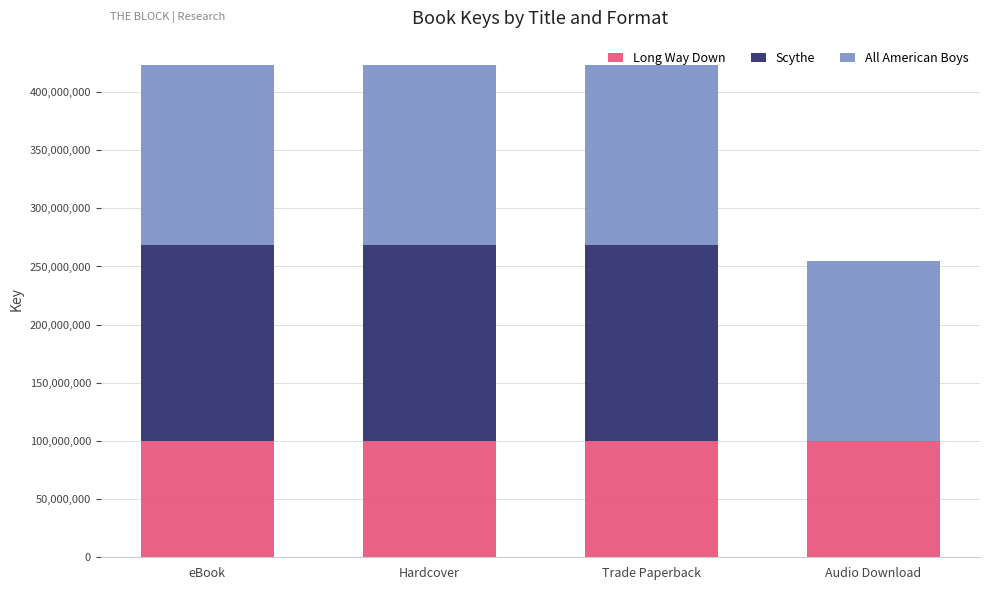

What is the maximum value for Long Way Down?

100356512